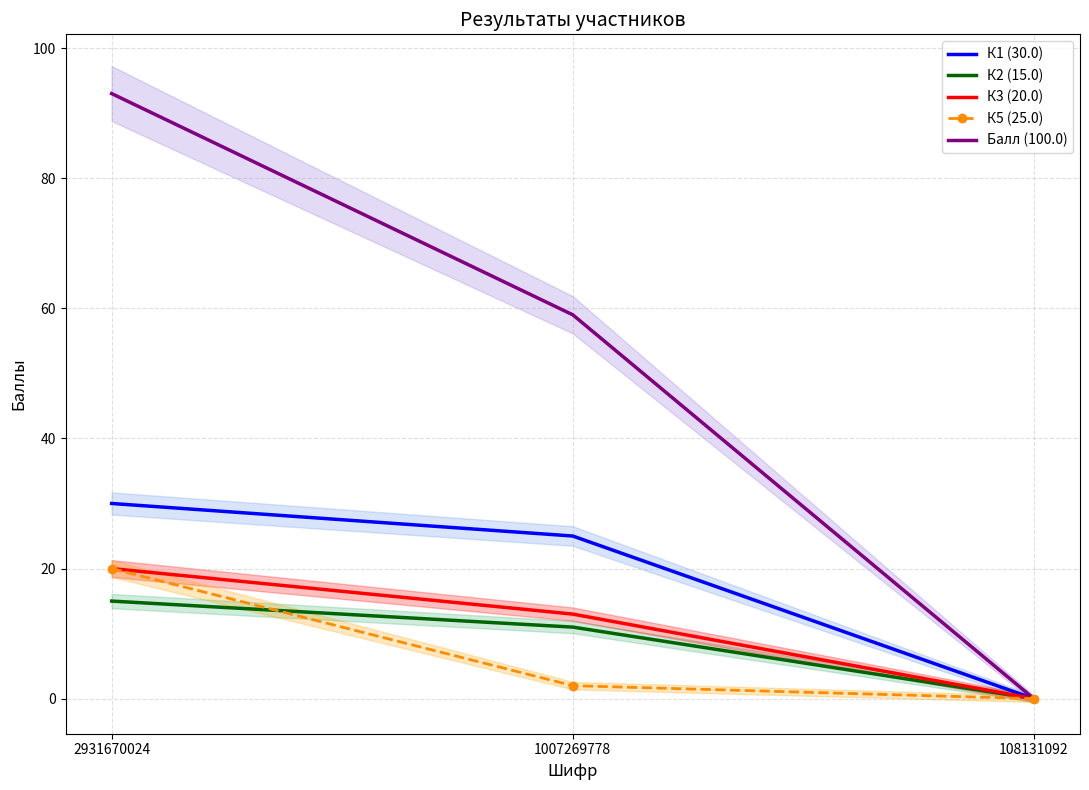

How many categories are shown in the chart?

3